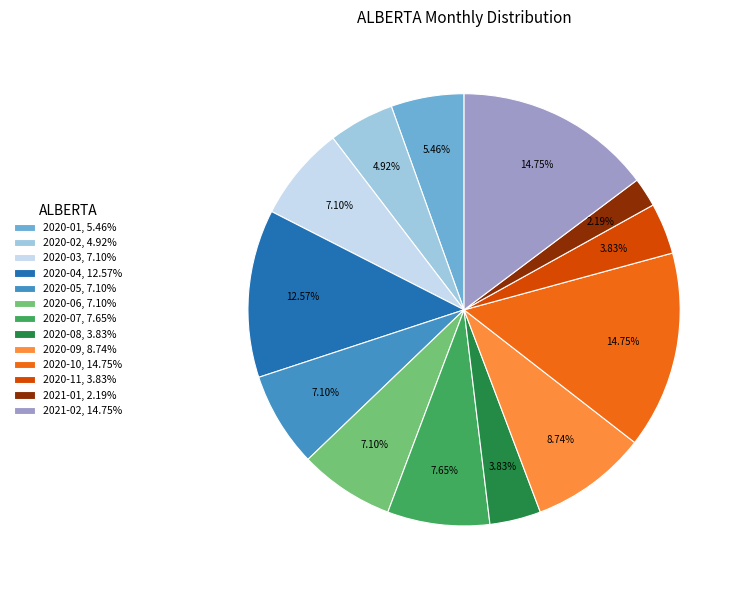

True or false: 2020-10 accounts for 23% of the total.

False